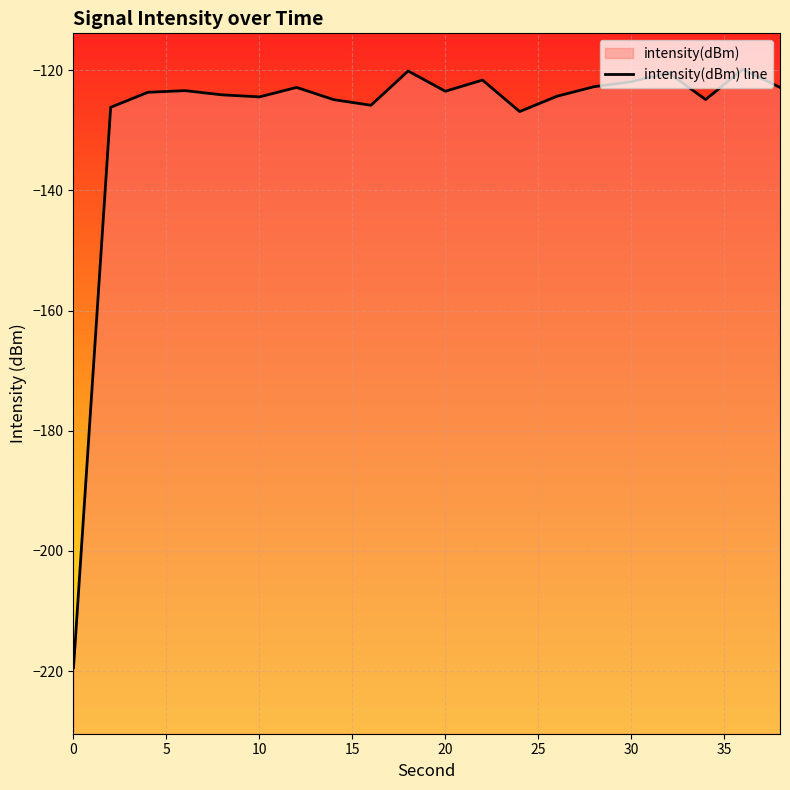

True or false: there are more than 0 points higher than both neighbors.

True